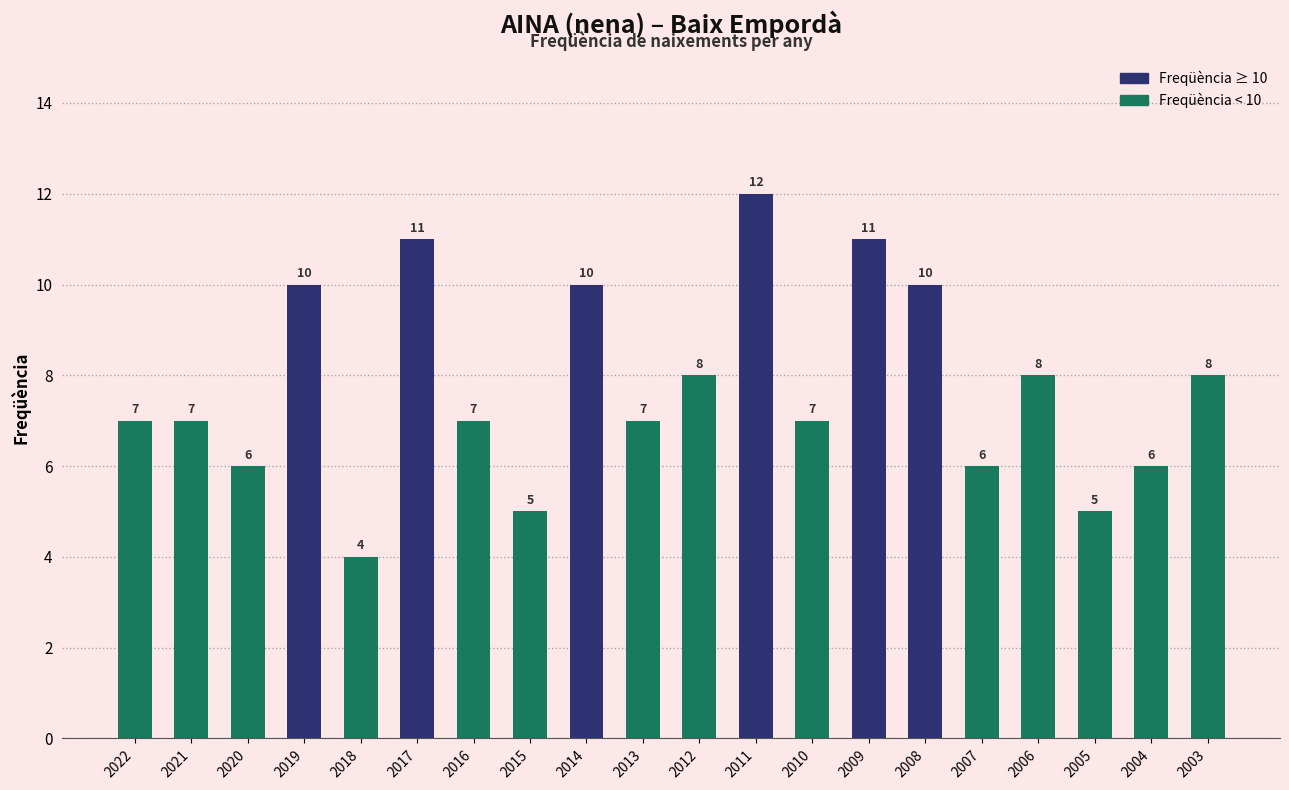

How many values are between 6 and 10?

14